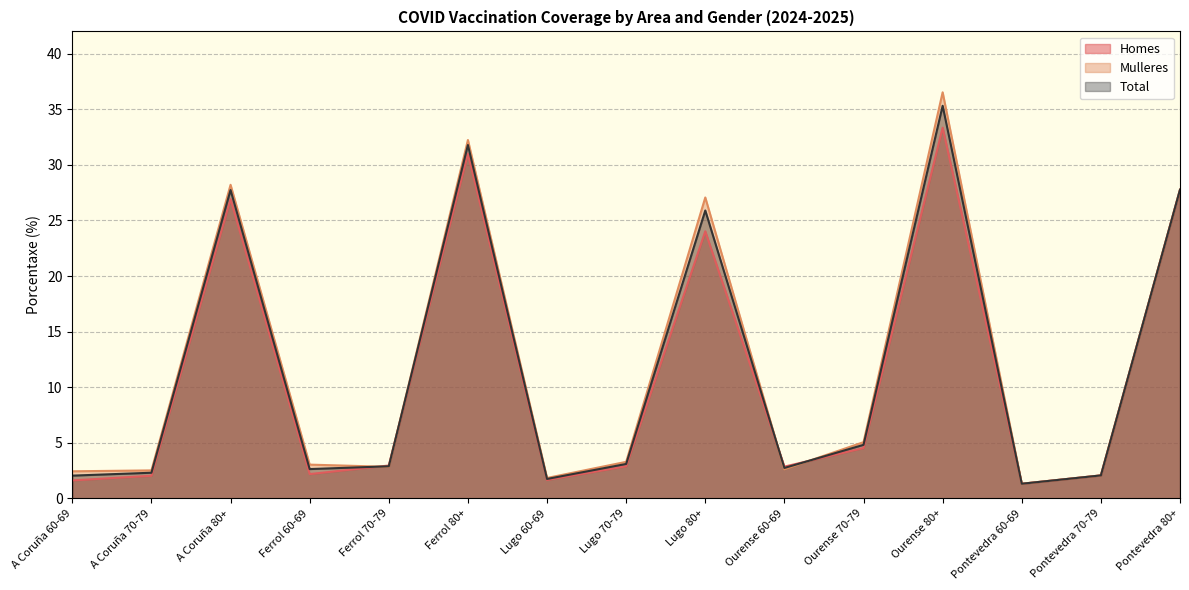

What is the sum of all Mulleres values?

178.9